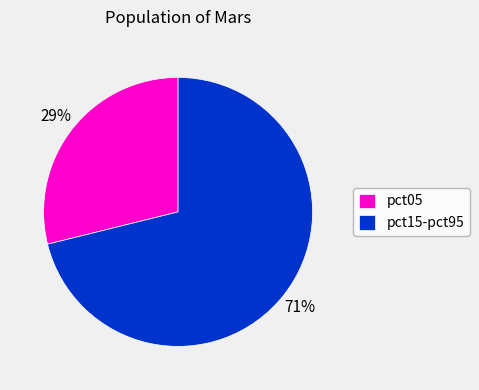

Count the number of slices in the pie.

2